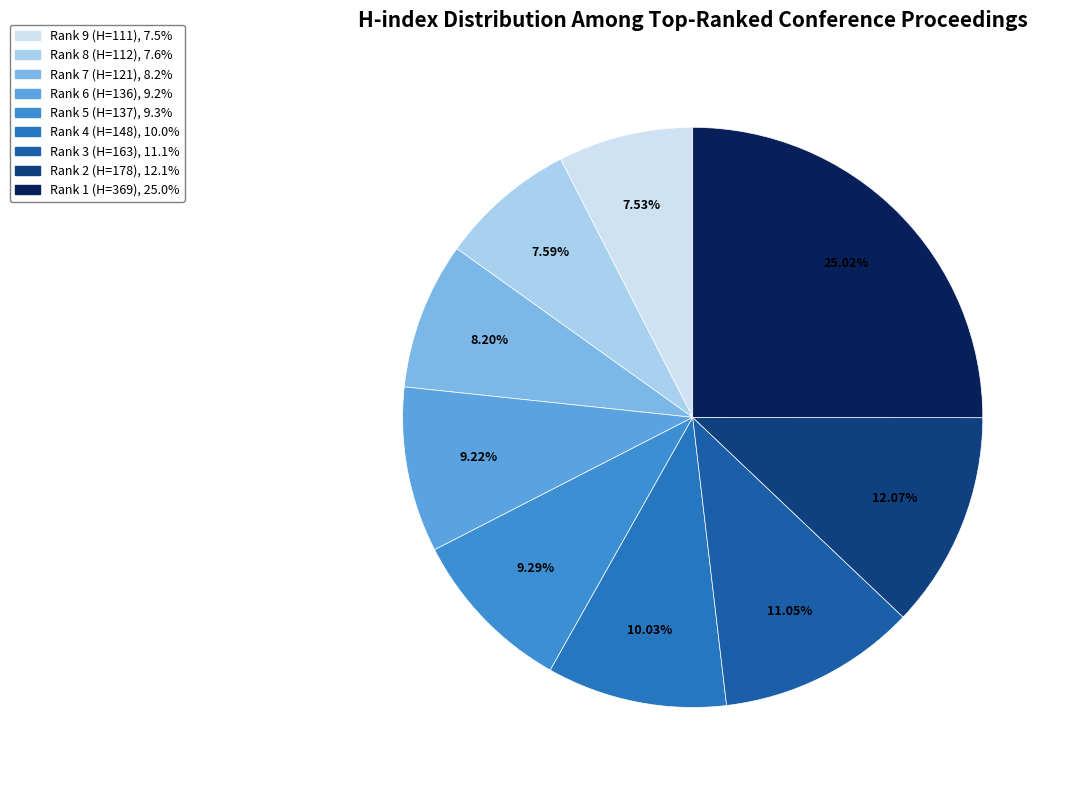

Which slice is the smallest?

Rank 9 (H=111)